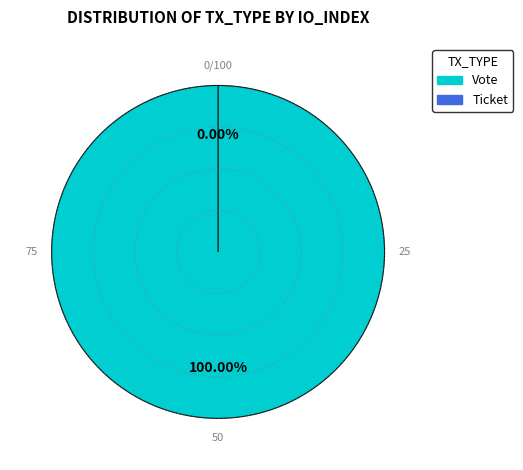

The Ticket slice represents 0% of the pie. True or false?

True